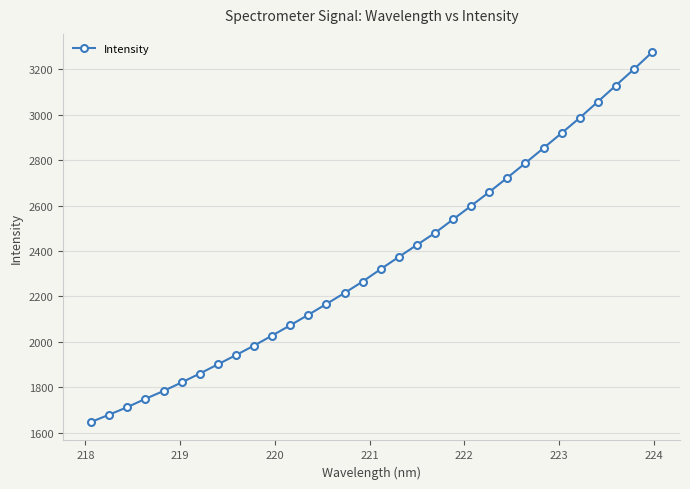

What is the maximum value shown in the chart?

3274.4